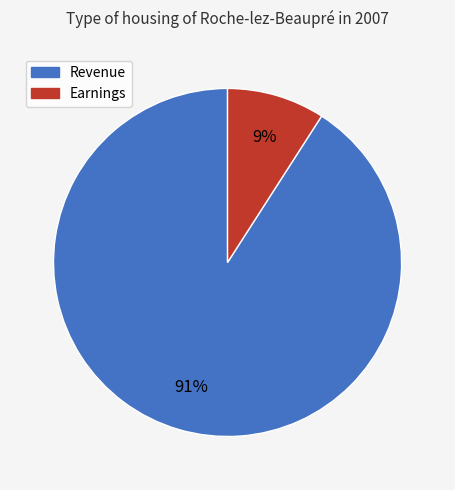

Between Earnings and Revenue, which is larger?

Revenue